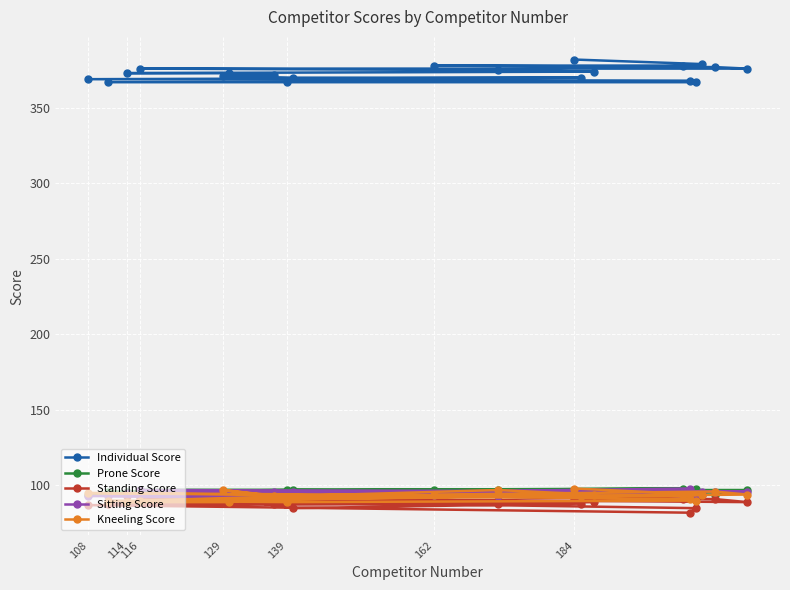

Which series has the largest total across all categories?

Individual Score